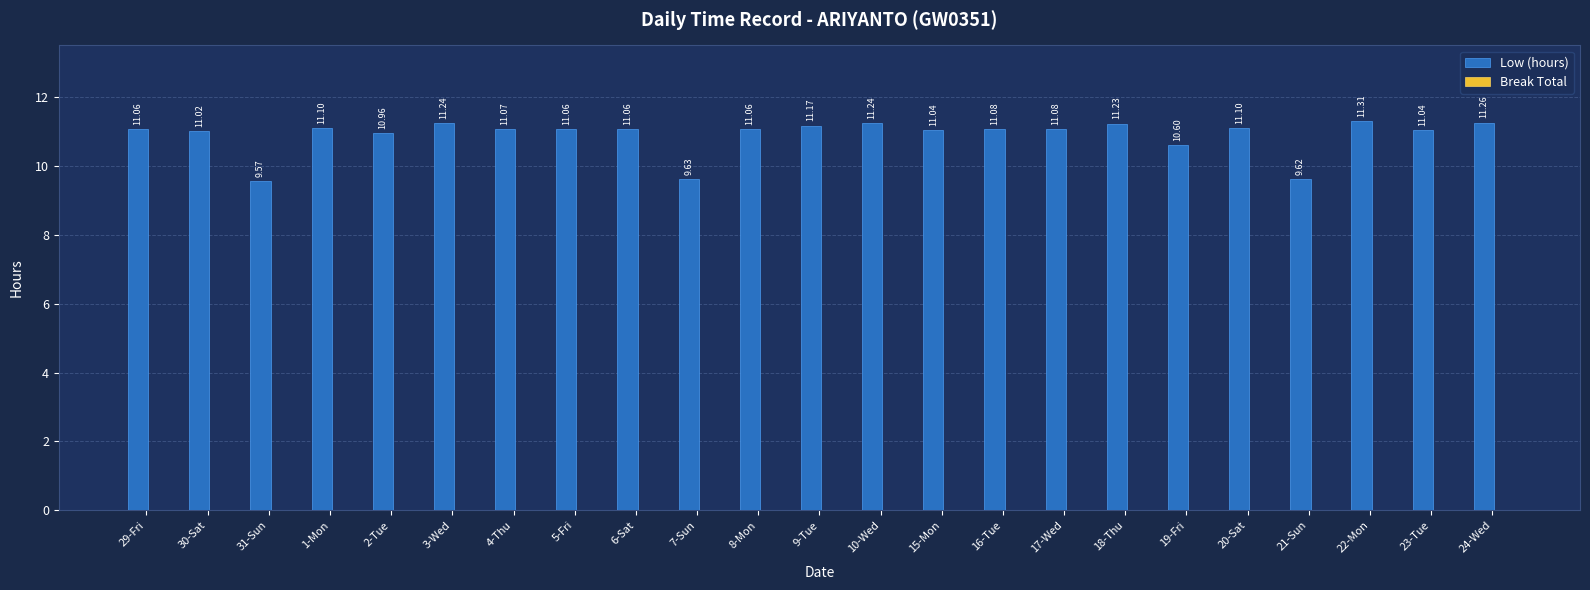

What is the change in value from 2-Tue to 3-Wed?

+0.3